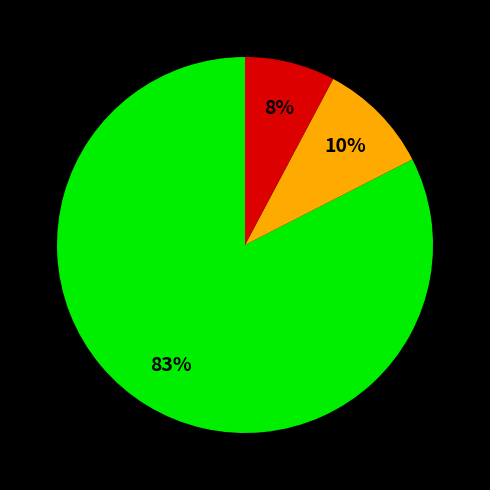

Is there any slice that represents more than half of the pie?

Yes